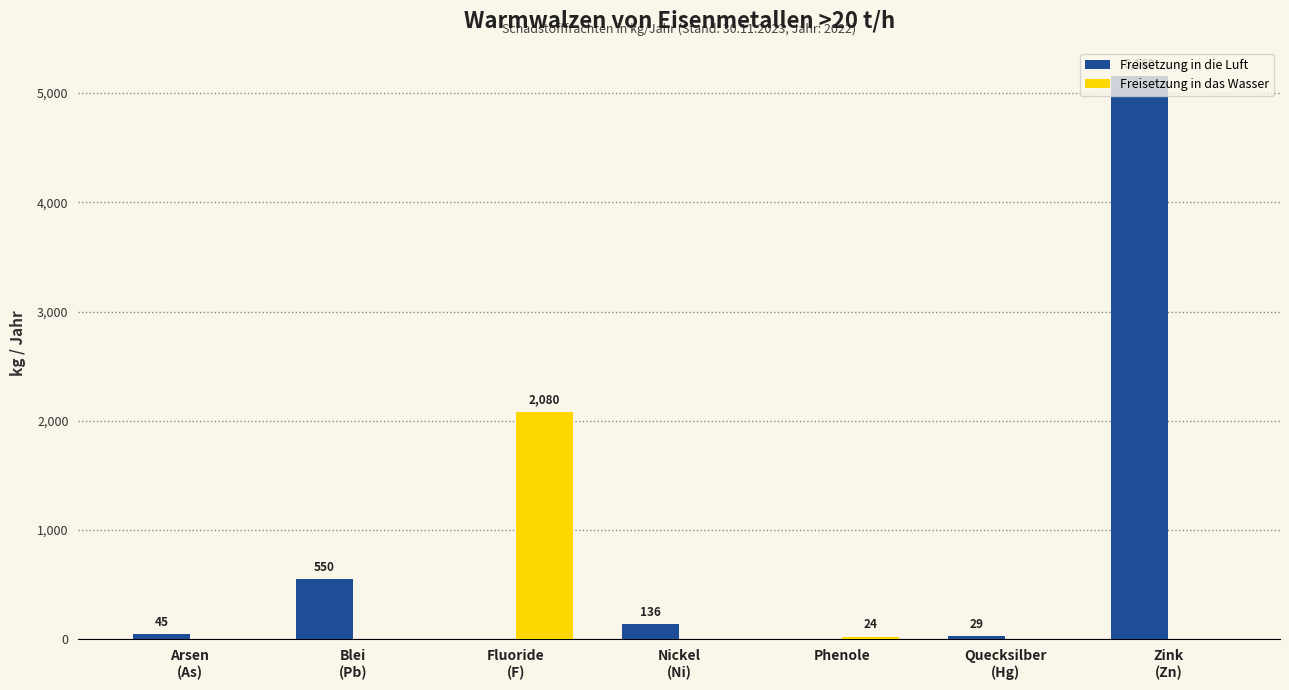

Between Blei
(Pb) and Zink
(Zn), which series saw the biggest shift?

Freisetzung in die Luft